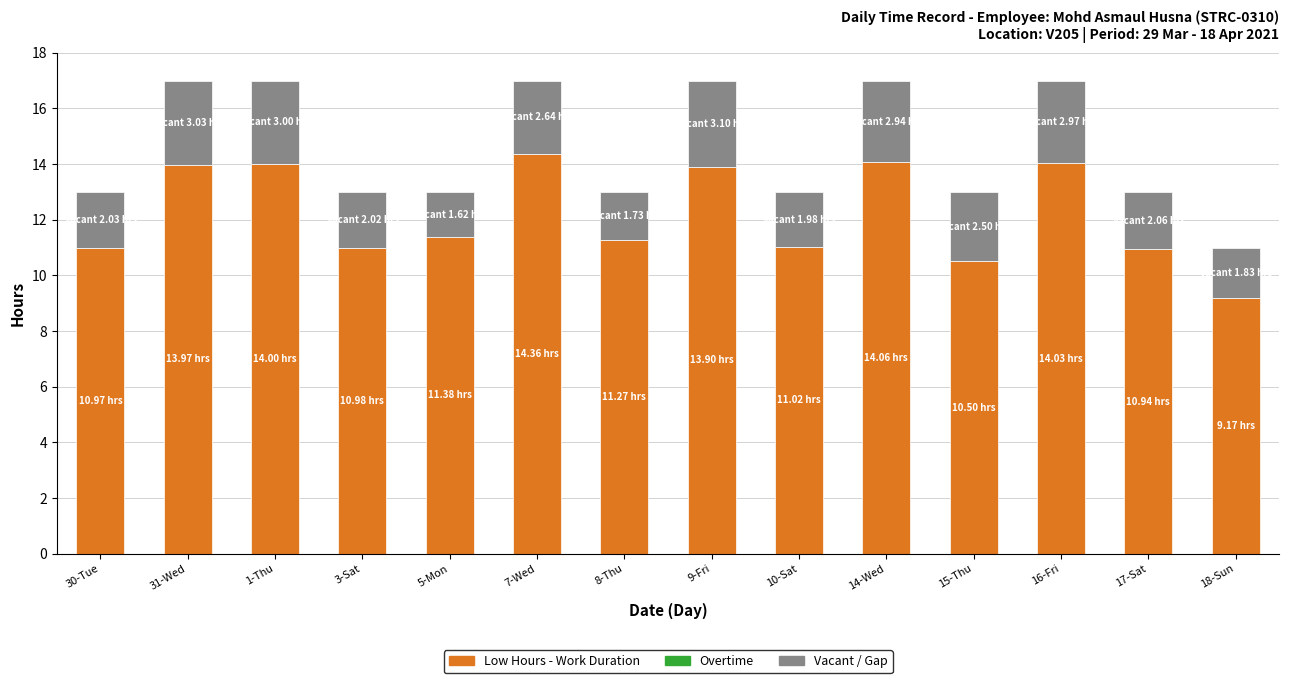

What is the total value across all series at 8-Thu?

13.0